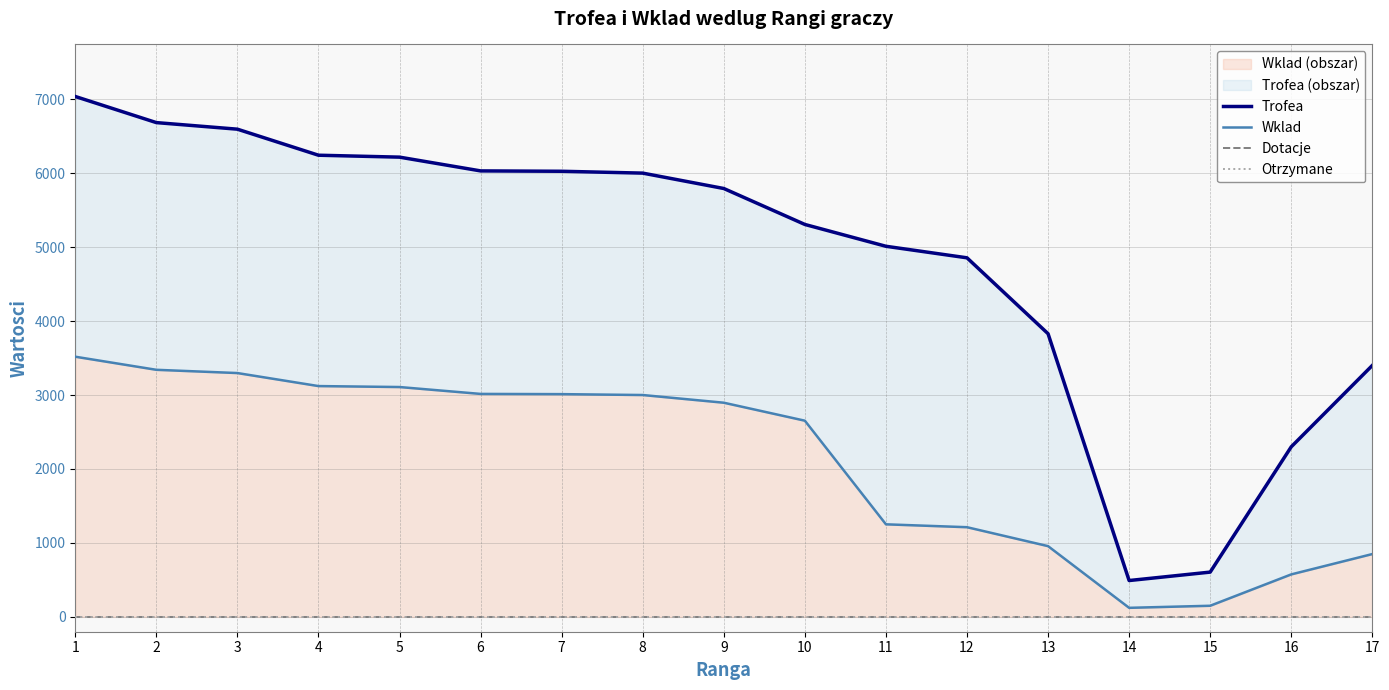

True or false: Wklad and Trofea cross at least once.

False